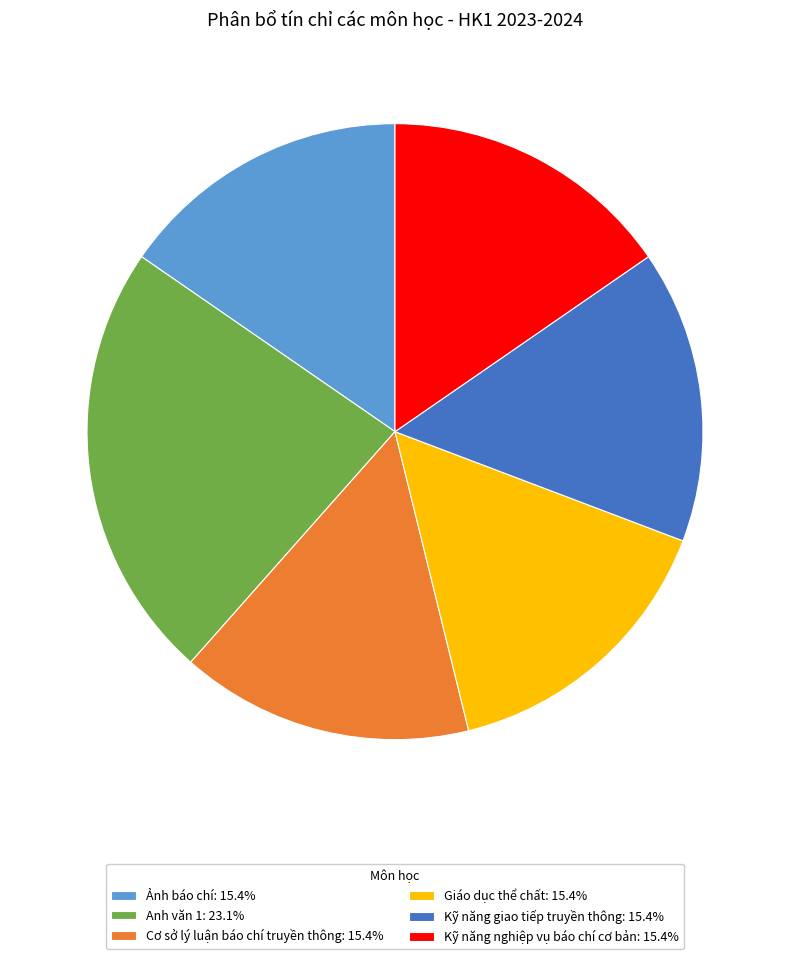

How many segments does this pie chart have?

6